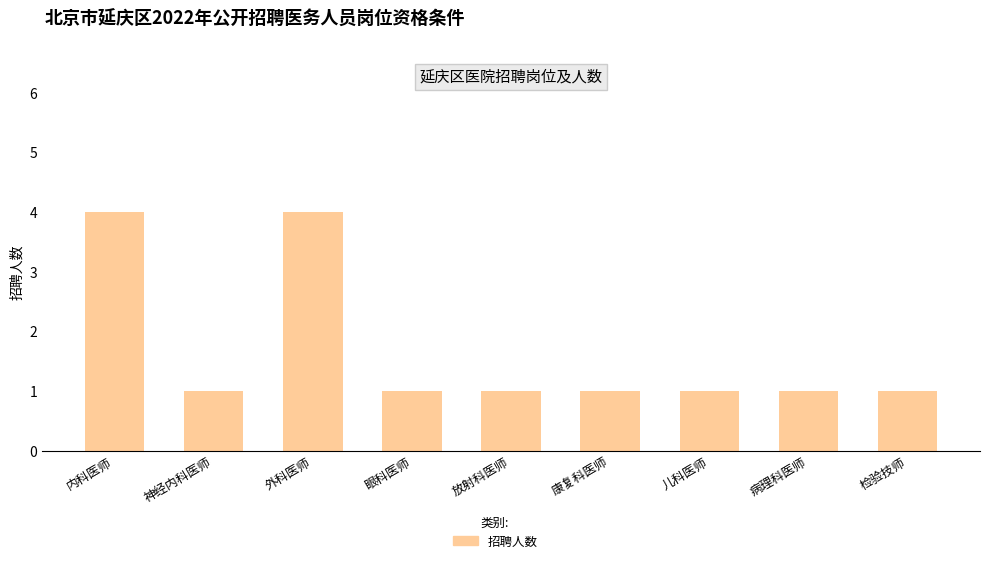

What is the maximum value shown in the chart?

4